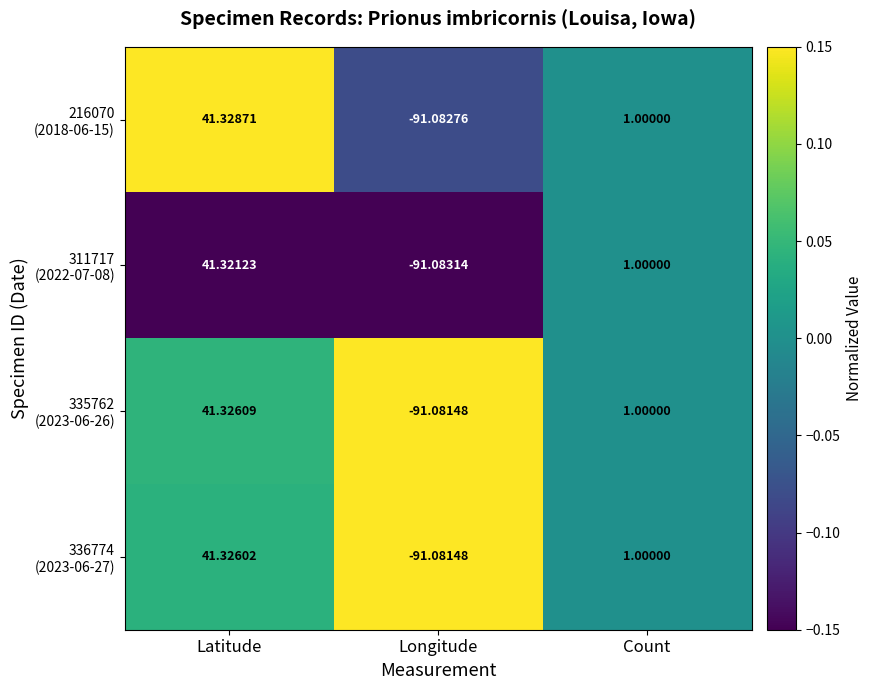

Which category has the lowest value across all series?

Longitude